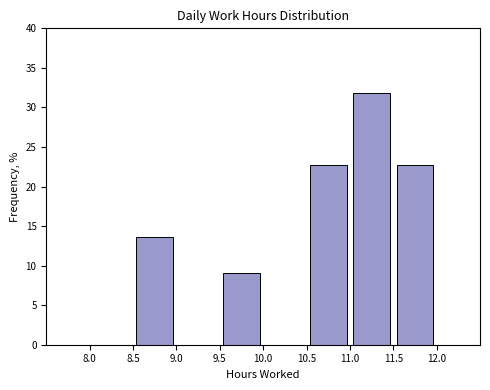

Reading left to right, transcribe this chart: for each bar, give the range it covers on the x-axis and its height. The values are not printed on the chart, so give them approximately, as read against the axis.

8.0 to 8.5: 0
8.5 to 9.0: 13.5
9.0 to 9.5: 0
9.5 to 10.0: 9.0
10.0 to 10.5: 0
10.5 to 11.0: 22.5
11.0 to 11.5: 32.0
11.5 to 12.0: 22.5